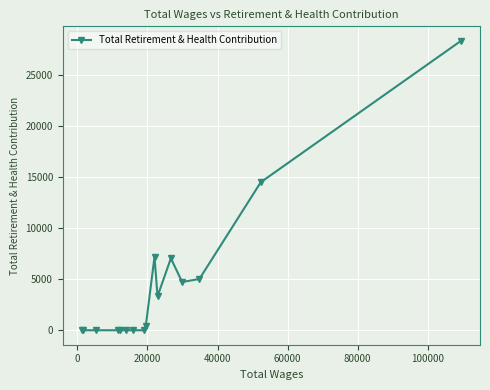

Reading right to left, what are all the values shown in this chart?

28384	14517	5030	4730	7056	3321	7201	398	0	0	0	0	0	0	0	0